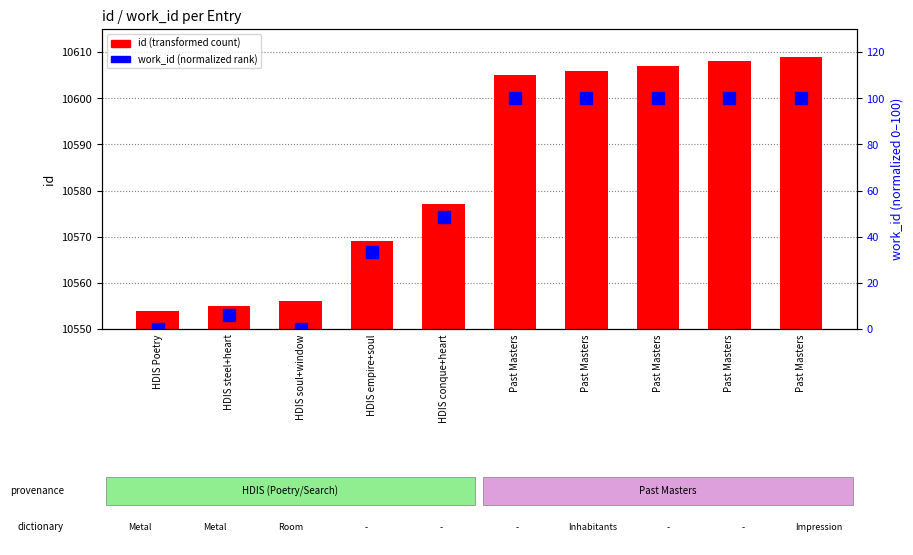

Which label corresponds to the smallest value in the chart?

HDIS Poetry